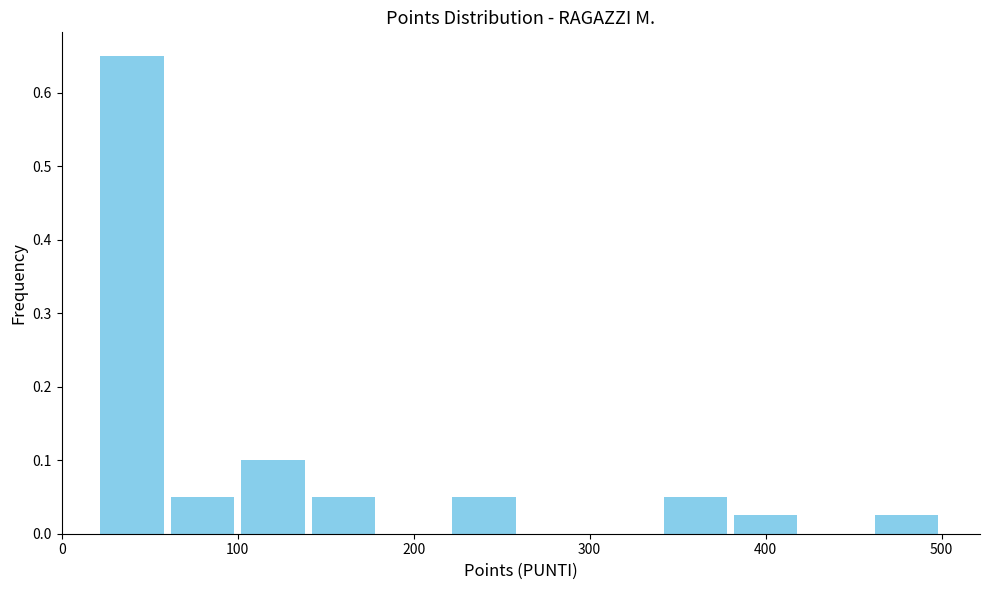

How tall is the bar that spans 460 to 500 on the x-axis? The values are not printed on the chart, so give them approximately, as read against the axis.

0.03